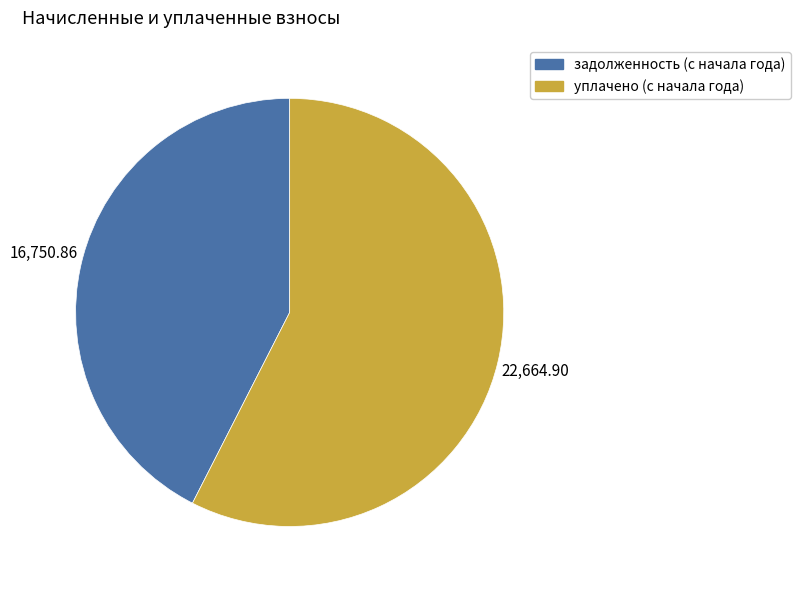

How many slices are in this pie chart?

2